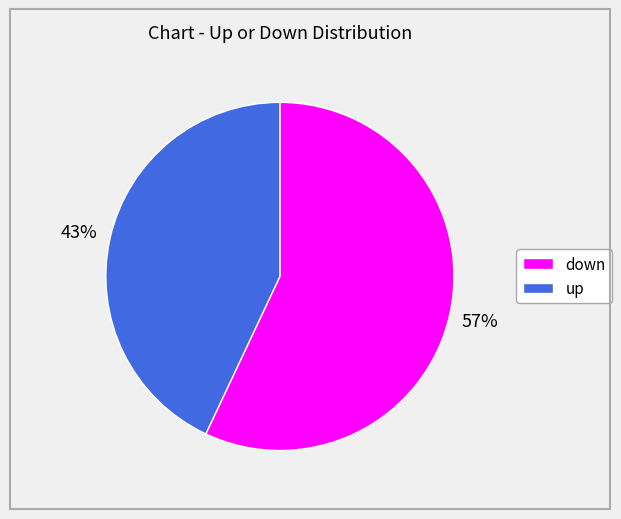

To the nearest percent, what is the difference between the largest and smallest slice percentages?

14%